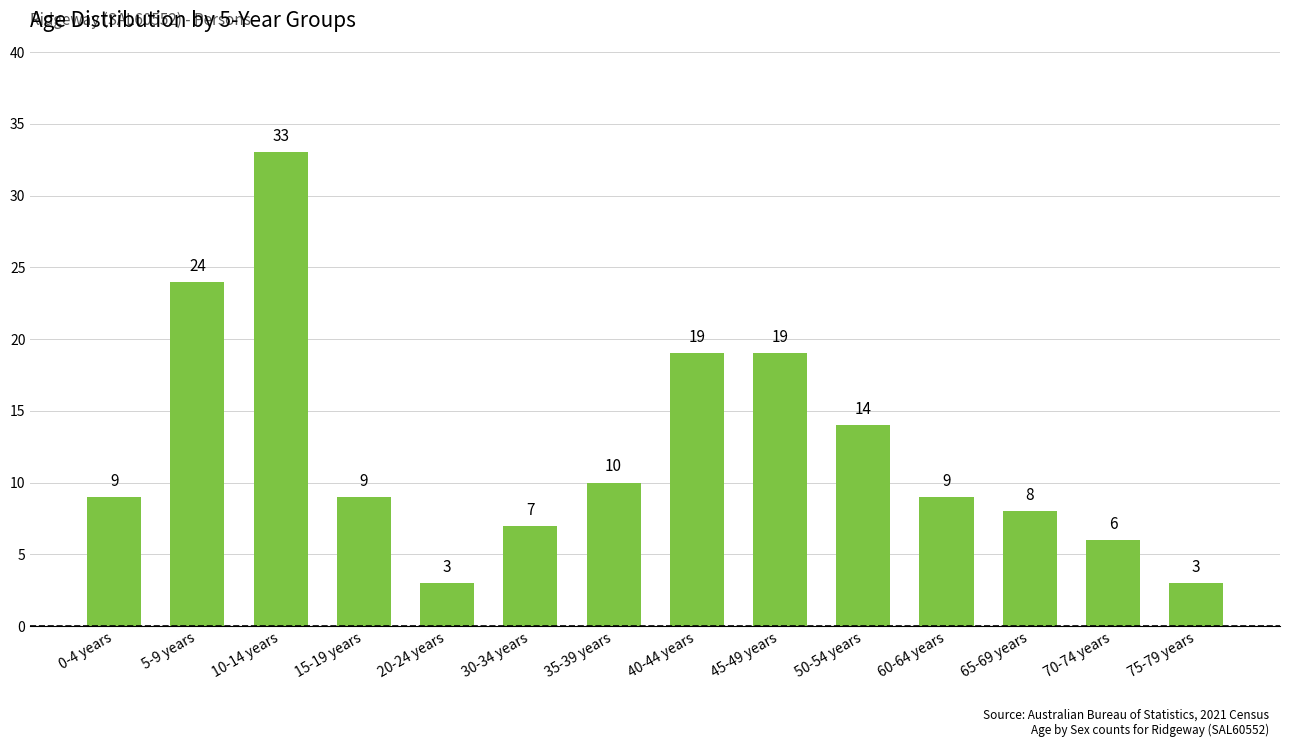

What value does the data have at 45-49 years, to the nearest 10?

20